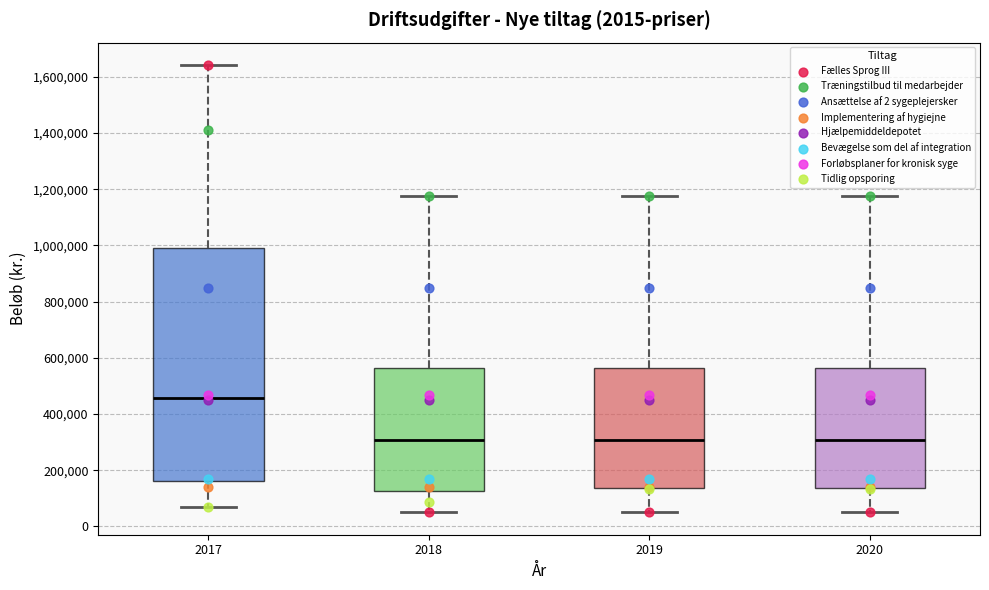

Reading left to right, read every box against the y-axis: the position of its median line, the range the box covers, and the ends of its whiskers. The values are not printed on the chart, so give them approximately, as read against the axis.

2017: median 460000, box 160000 to 1000000, whiskers 80000 to 1640000
2018: median 300000, box 120000 to 560000, whiskers 60000 to 1180000
2019: median 300000, box 140000 to 560000, whiskers 60000 to 1180000
2020: median 300000, box 140000 to 560000, whiskers 60000 to 1180000